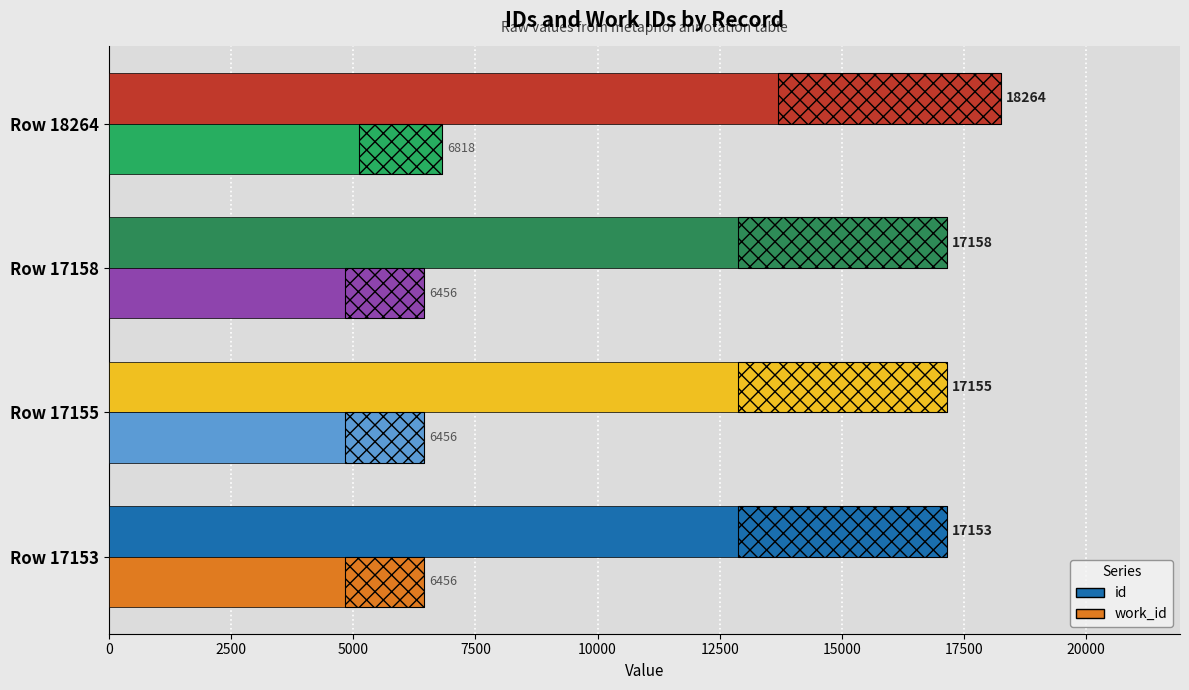

Which series has the largest total across all categories?

id